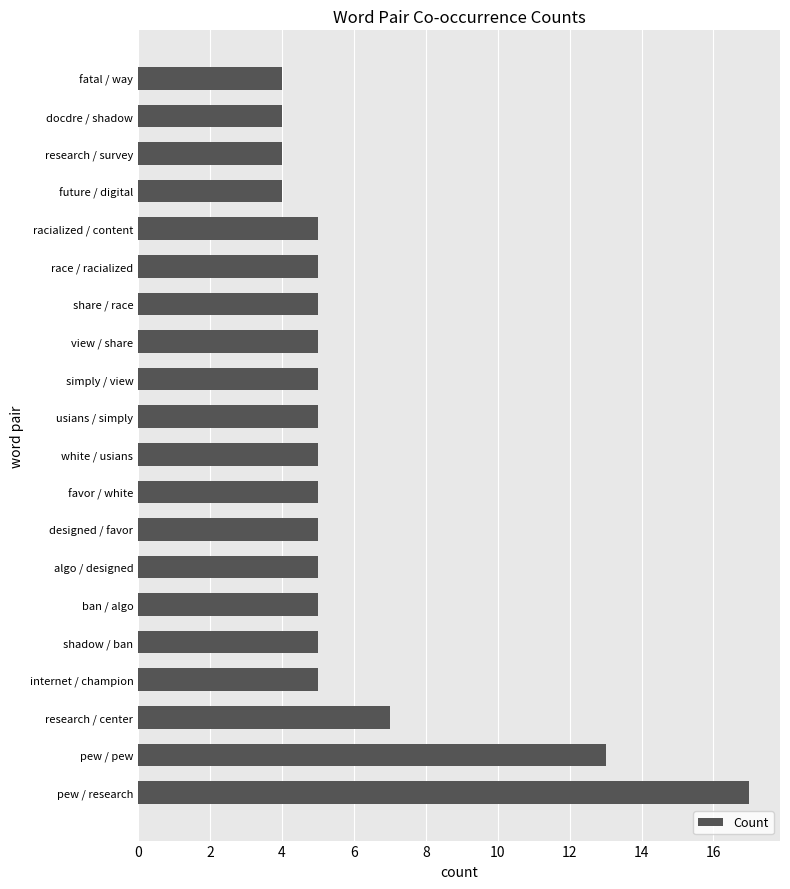

Is it true that the value at racialized / content is 5?

True